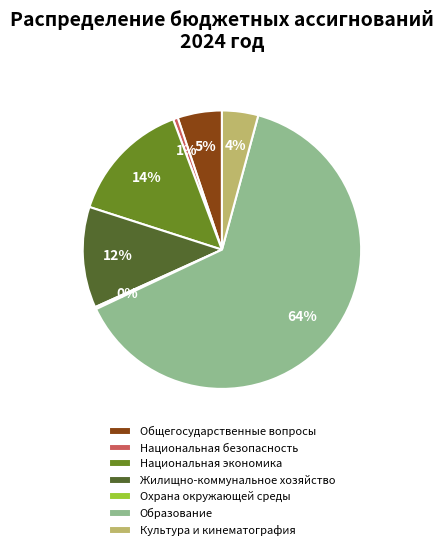

Is the sum of Общегосударственные вопросы and Образование greater than half?

Yes